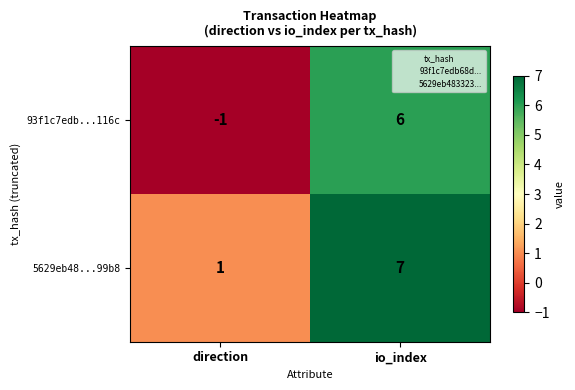

List the labels in order of 5629eb48...99b8 value, smallest first.

direction, io_index